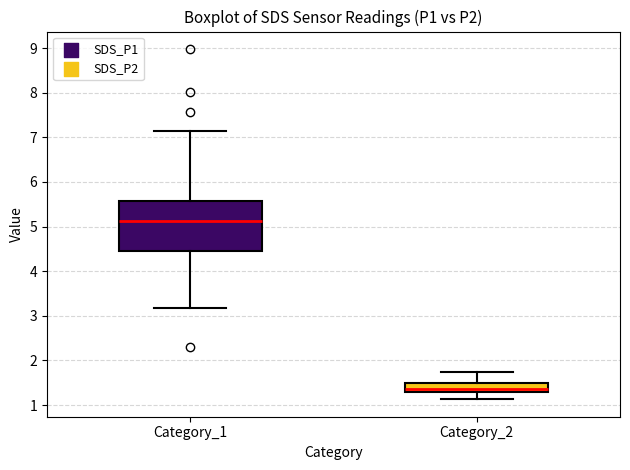

Reading left to right, transcribe this box plot: for each box, give where its median line is, the range the box spans, and where its two whiskers end, as read against the y-axis. The values are not printed on the chart, so give them approximately, as read against the axis.

Category_1: median 5.1, box 4.5 to 5.6, whiskers 3.2 to 7.2
Category_2: median 1.4, box 1.3 to 1.5, whiskers 1.1 to 1.7